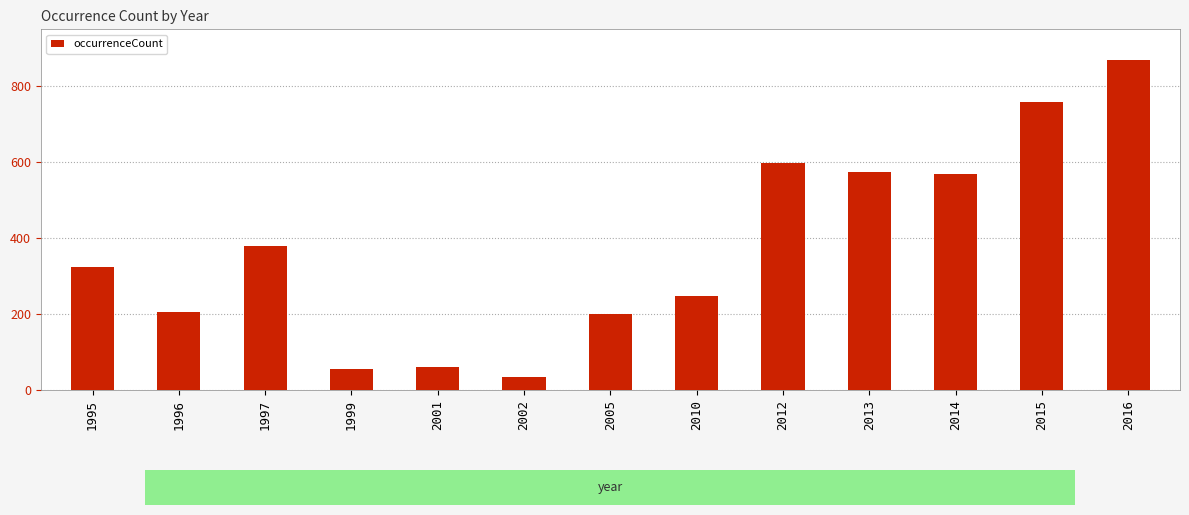

Is it true that the value at 2016 is 280?

False